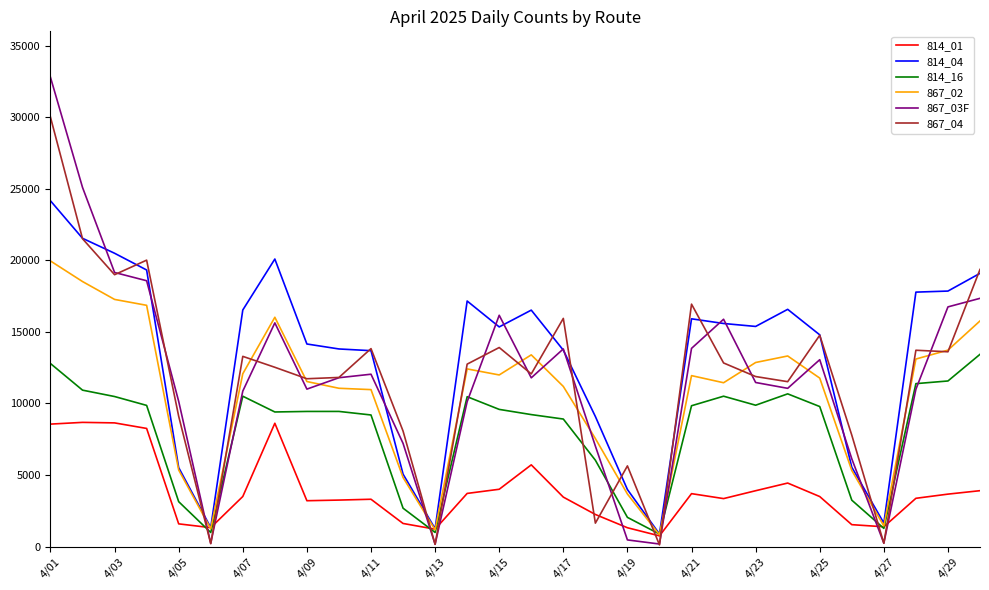

What is the maximum value shown in the chart?

32786